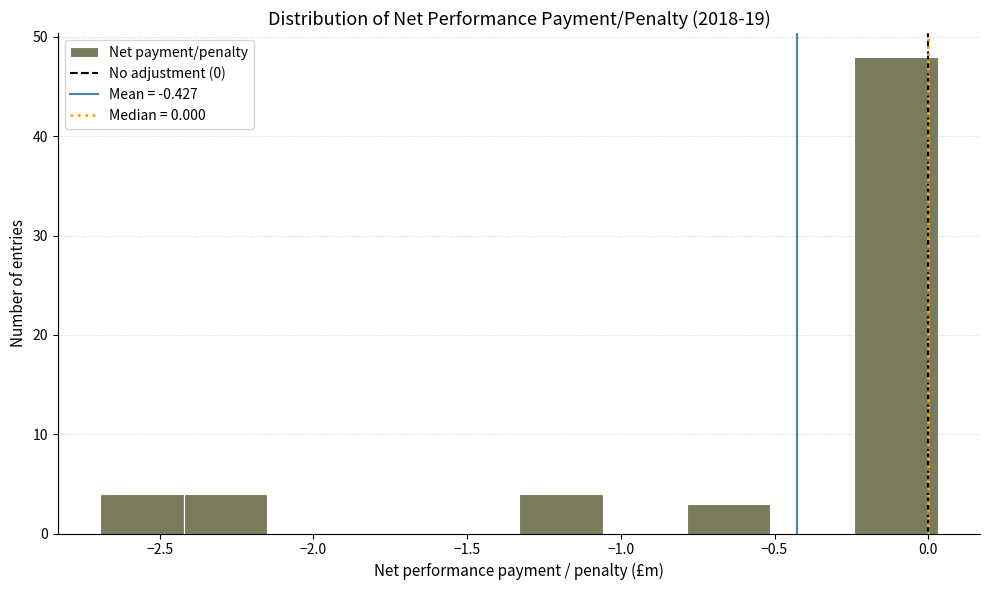

Reading left to right, list every bar in this chart as the range it spans on the x-axis followed by its height. Neither the bar edges nor the heights are printed on the chart, so give them approximately, as read against the axes.

-2.70 to -2.40: 4
-2.40 to -2.15: 4
-2.15 to -1.90: 0
-1.90 to -1.60: 0
-1.60 to -1.35: 0
-1.35 to -1.05: 4
-1.05 to -0.80: 0
-0.80 to -0.50: 3
-0.50 to -0.25: 0
-0.25 to 0.05: 48